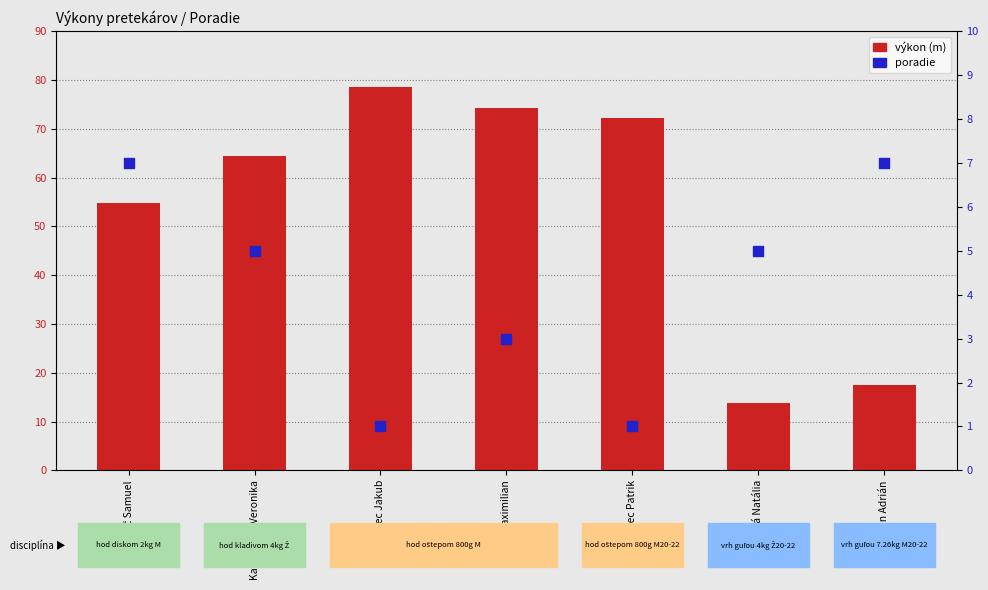

Which series has the largest total across all categories?

výkon (m)